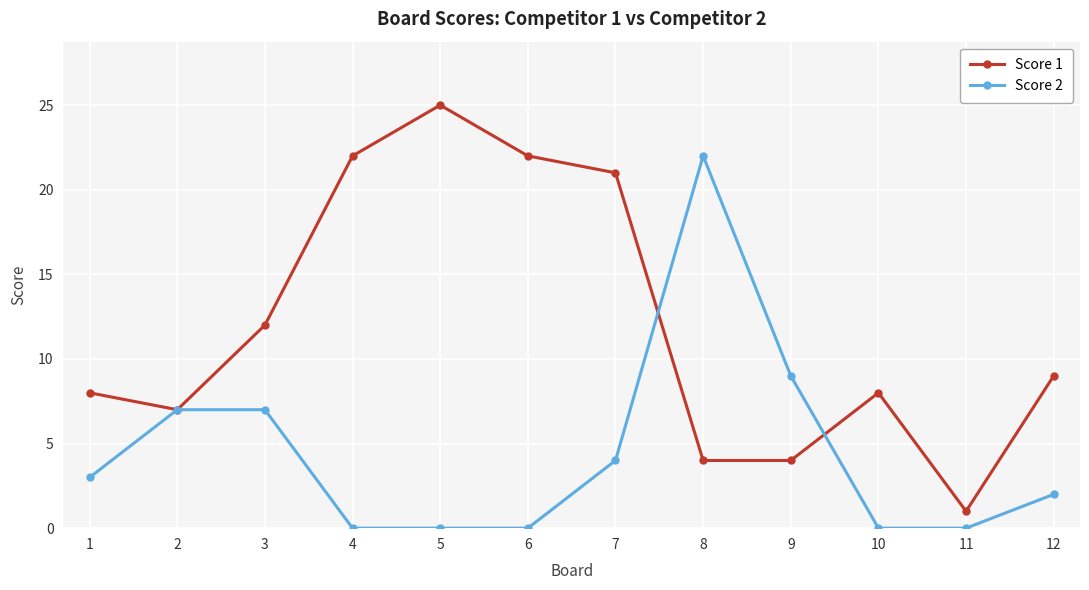

What is the maximum value shown in the chart?

25